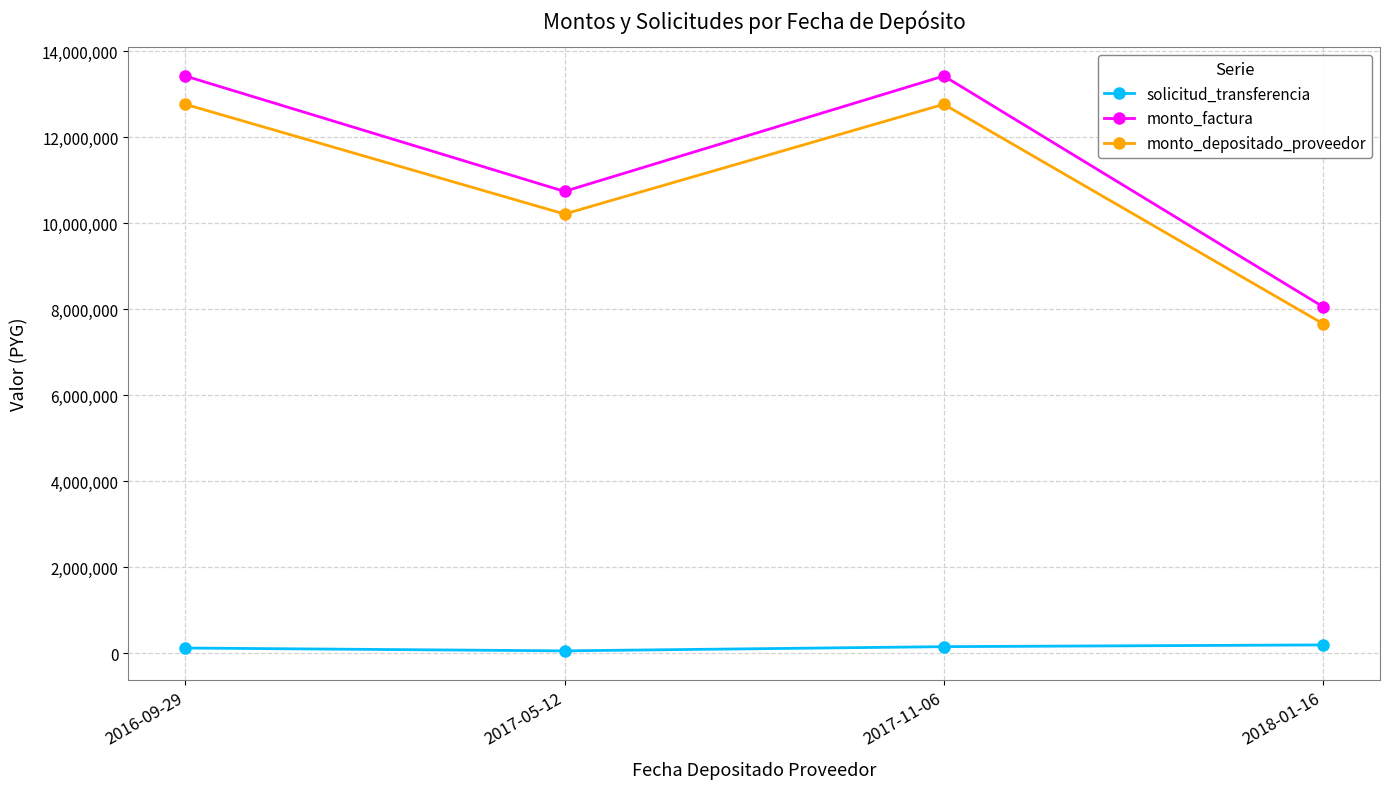

What is the highest value of the solicitud_transferencia series?

188622